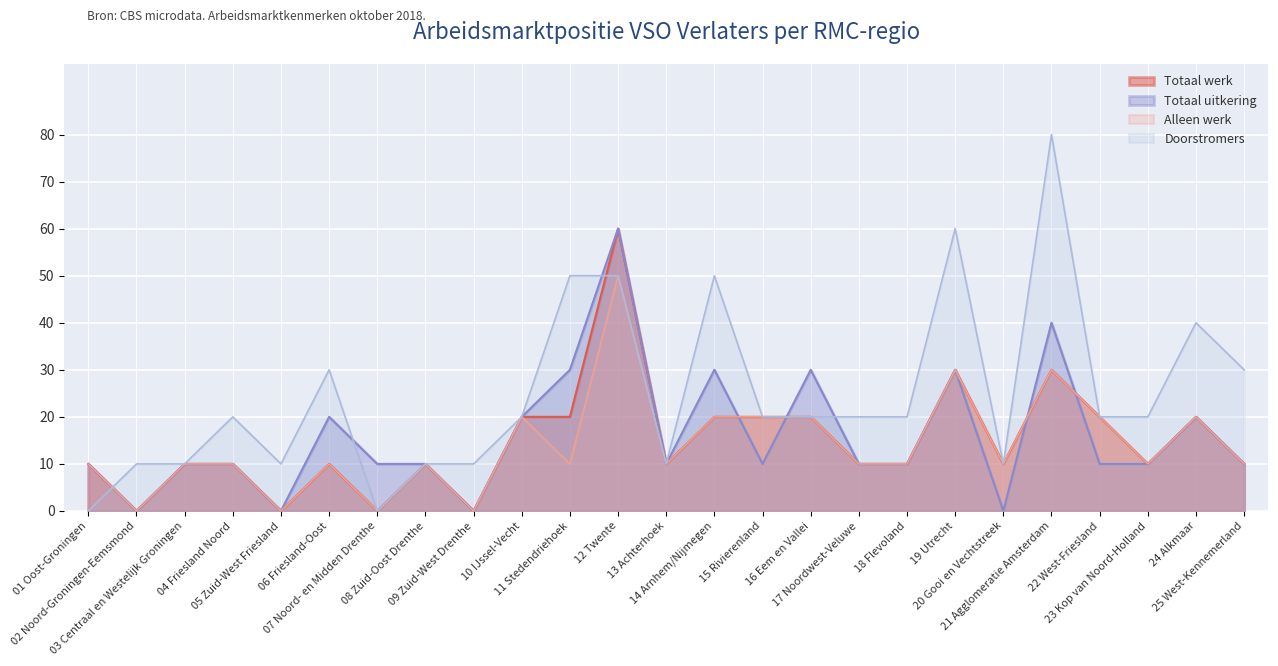

How many categories are shown in the chart?

25